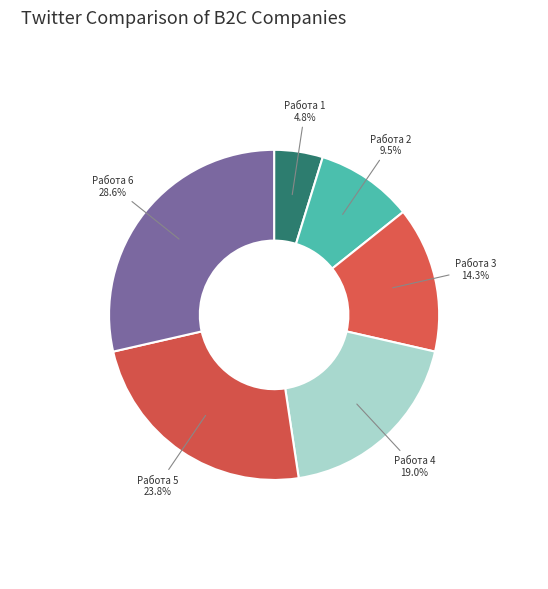

What portion of the pie excludes Работа 2?

90.5%